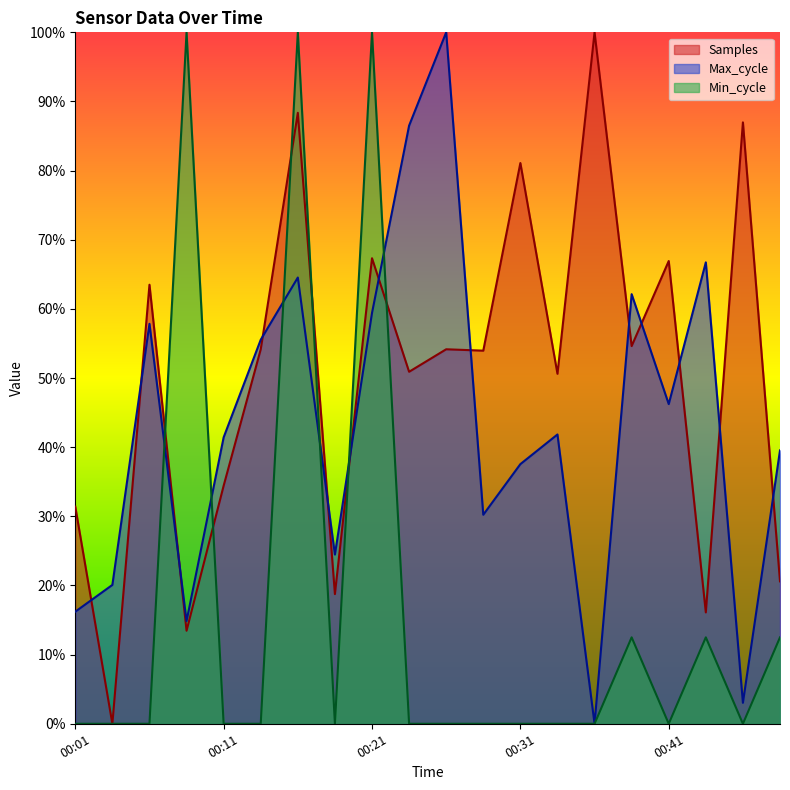

In Max_cycle, how many points are lower than both neighbors (excluding endpoints)?

6